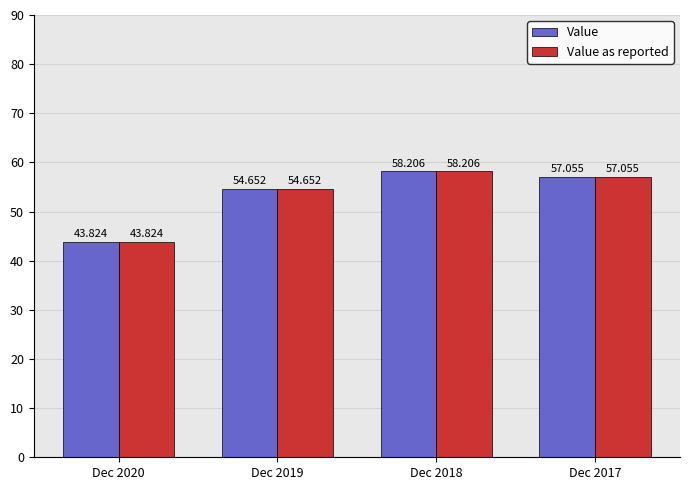

Between Dec 2020 and Dec 2018, which series saw the biggest shift?

Value